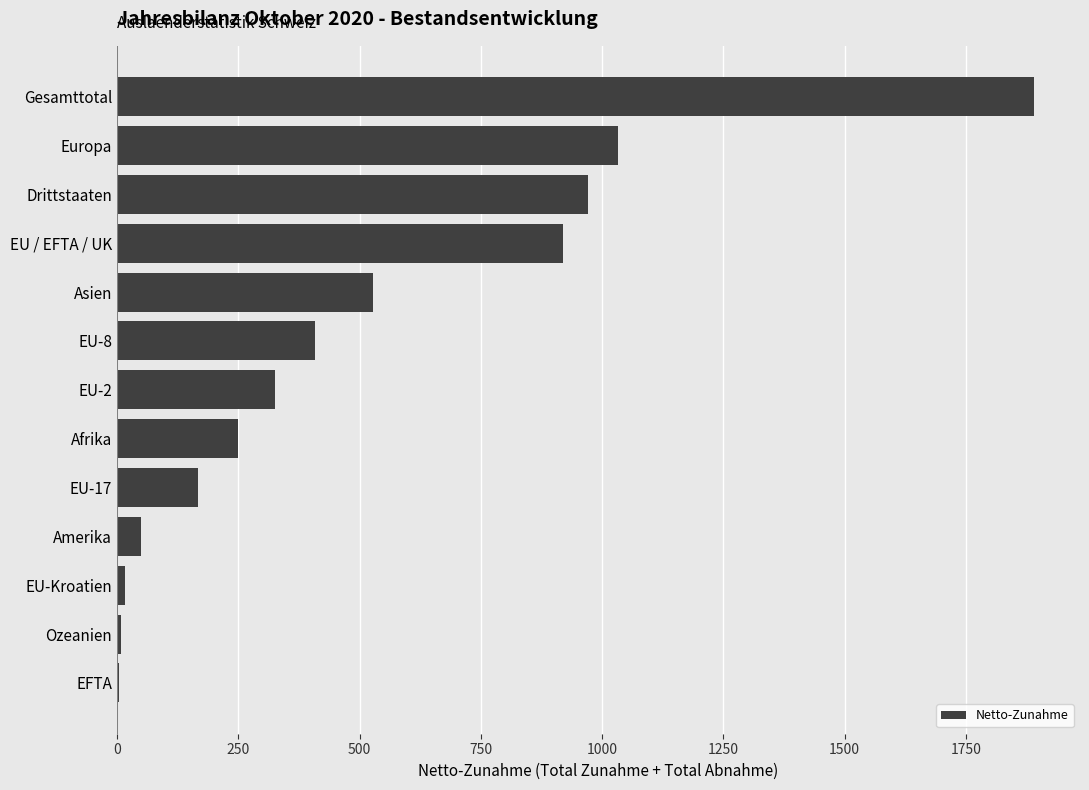

Which has a higher value, Drittstaaten or EU-2?

Drittstaaten